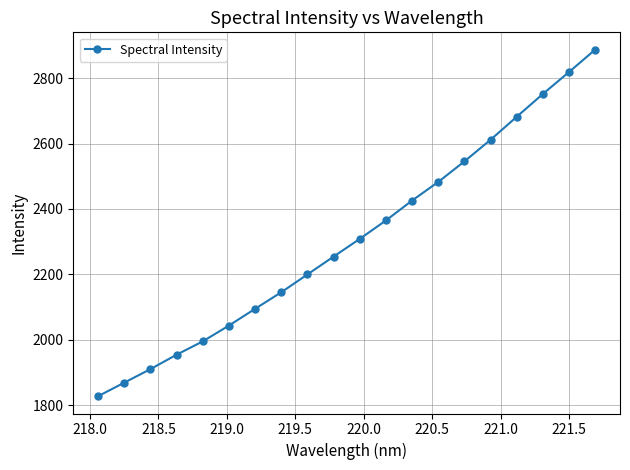

What is the average value?

2308.7